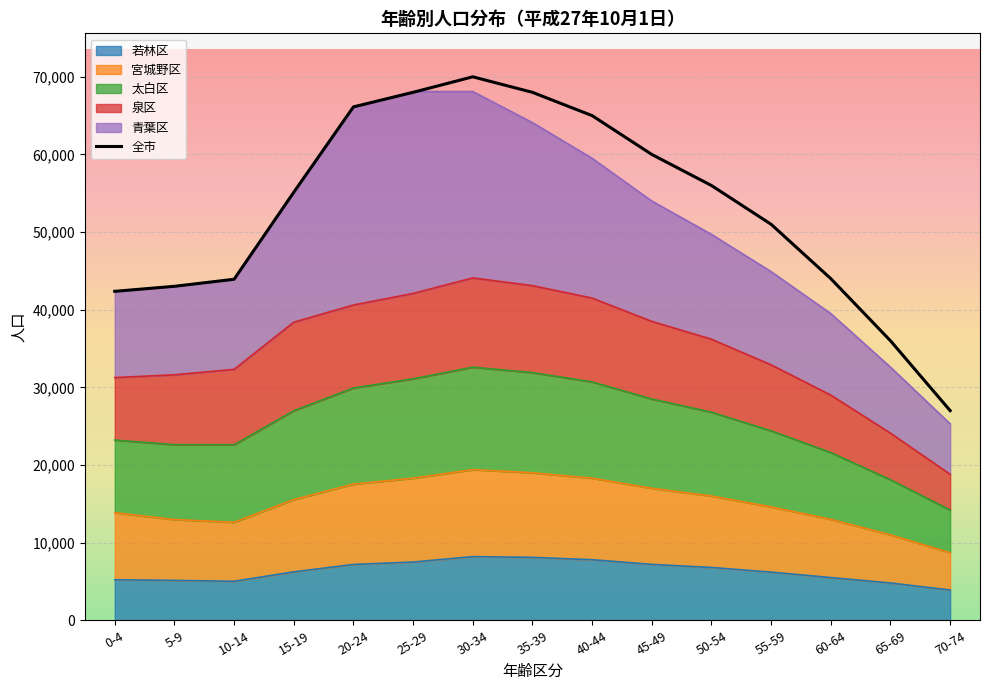

True or false: 太白区 has more than 1 interior local peaks.

False